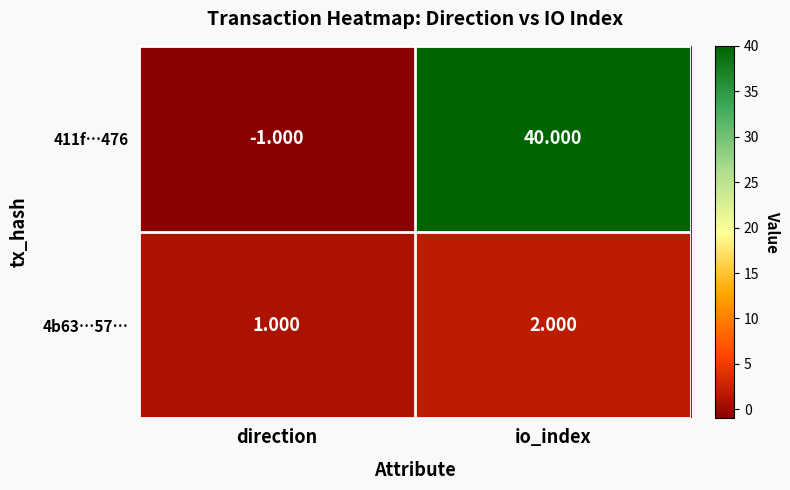

Count the number of categories in the chart.

2